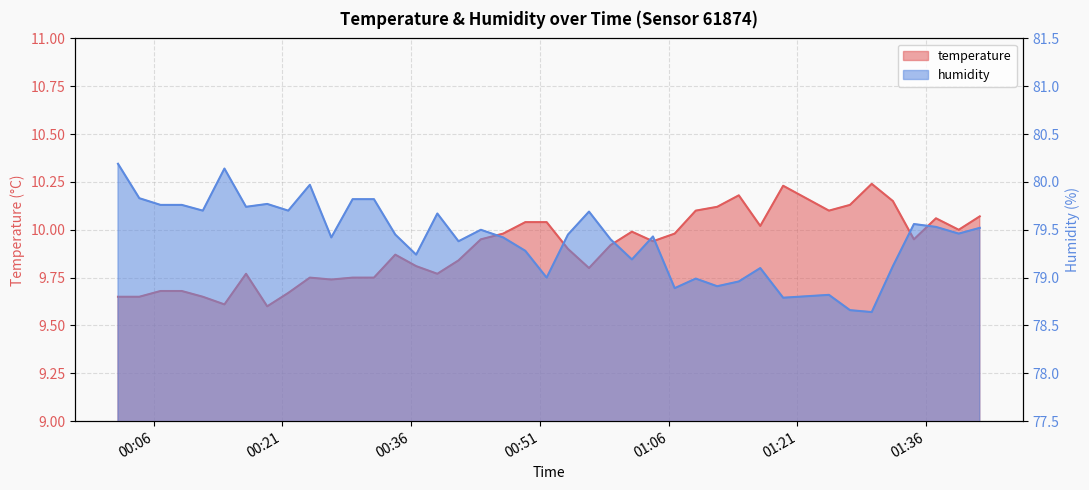

How many data points does each series have?

40